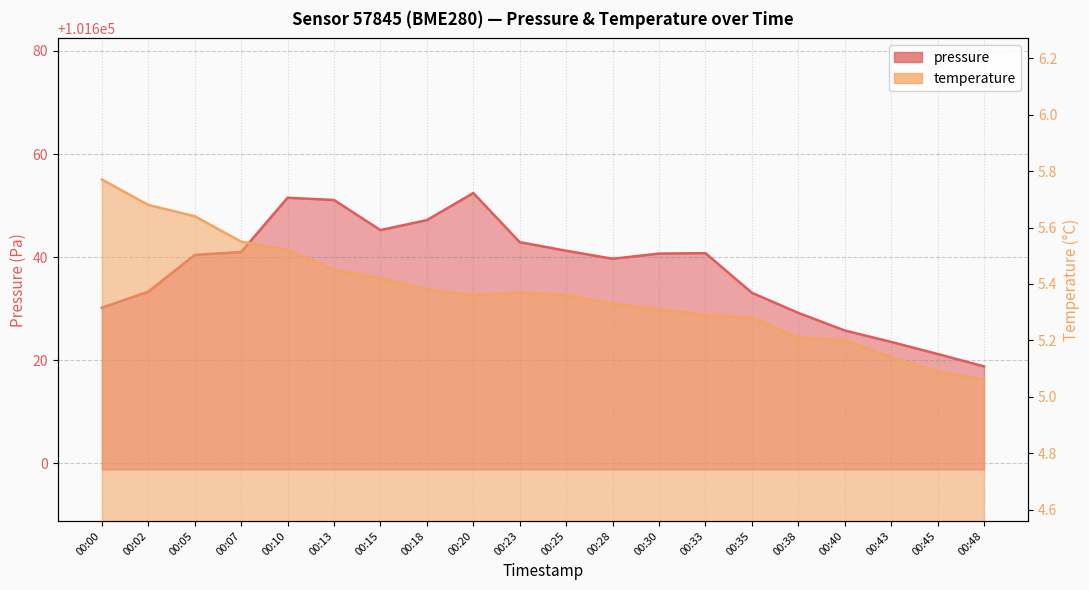

True or false: temperature and pressure cross at least once.

False